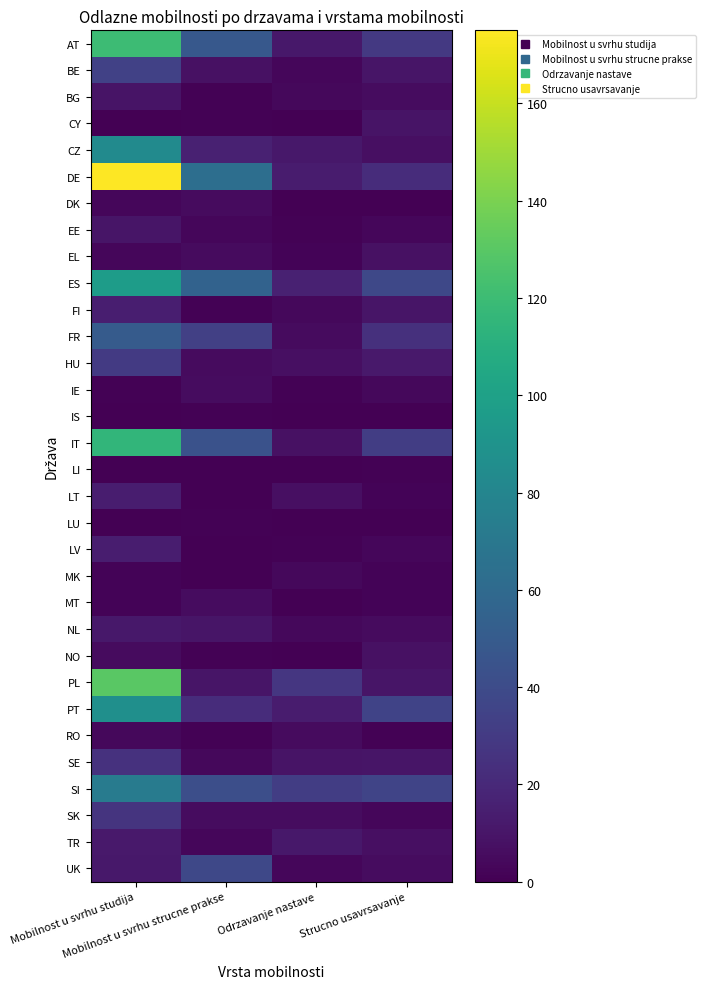

At which category does the chart reach its minimum across all series?

Mobilnost u svrhu studija